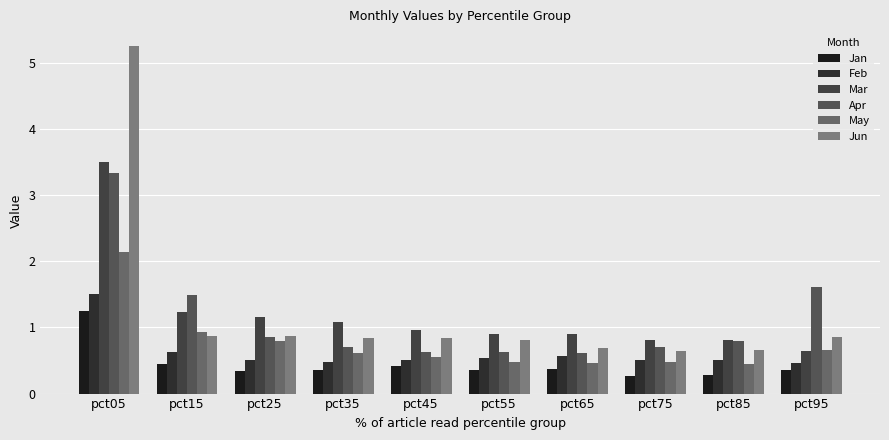

Rank the series by their maximum value, from highest to lowest.

Jun, Mar, Apr, May, Feb, Jan